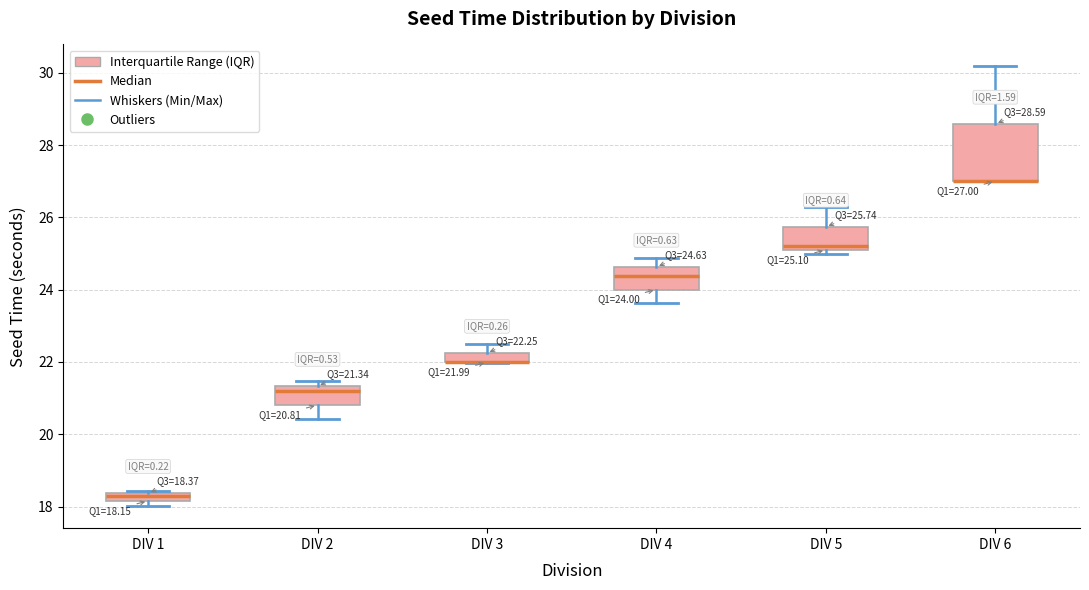

Comparing the boxes themselves (not the whiskers), which one is the tallest?

DIV 6